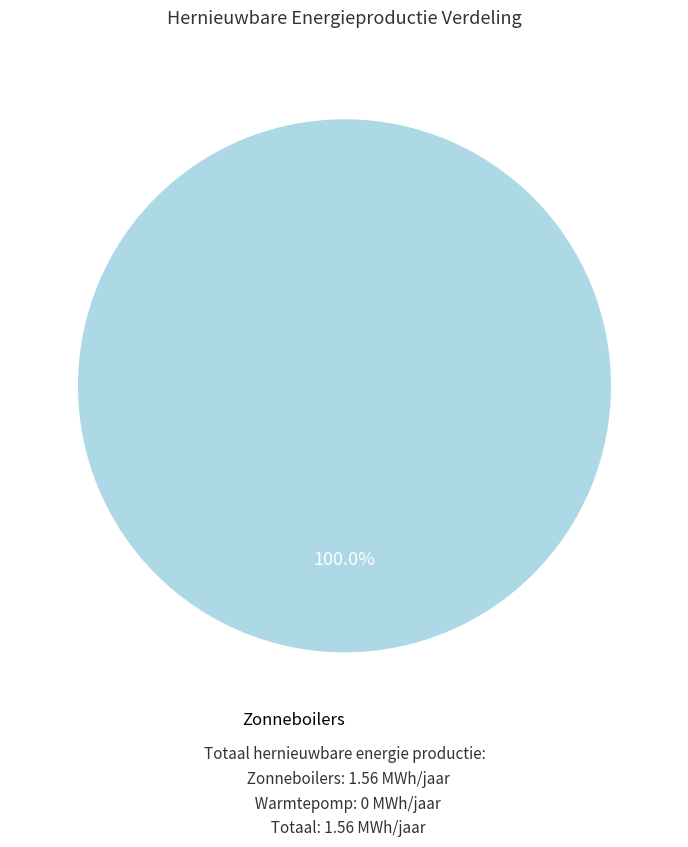

Does any single category account for the majority?

Yes